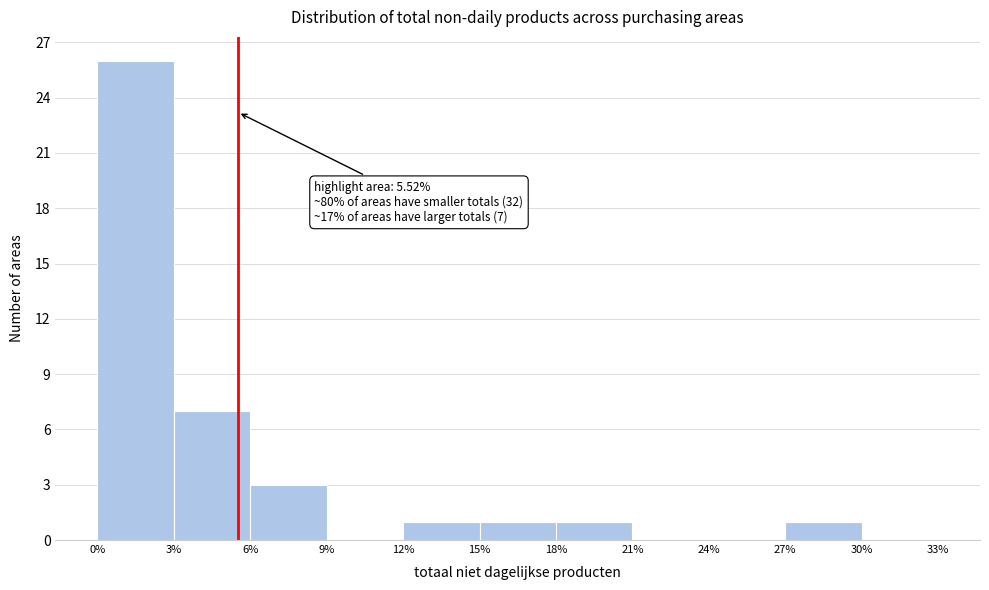

Which range on the x-axis has the tallest bar?

0% to 3%